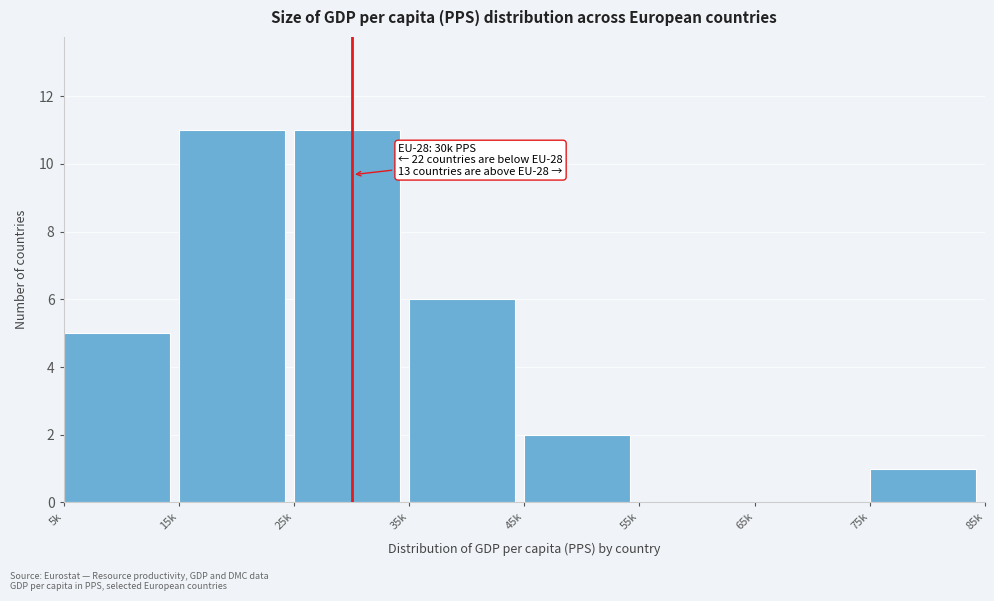

Reading left to right, extract all data points from this chart.

5k=5	15k=11	25k=11	35k=6	45k=2	55k=0	65k=0	75k=1